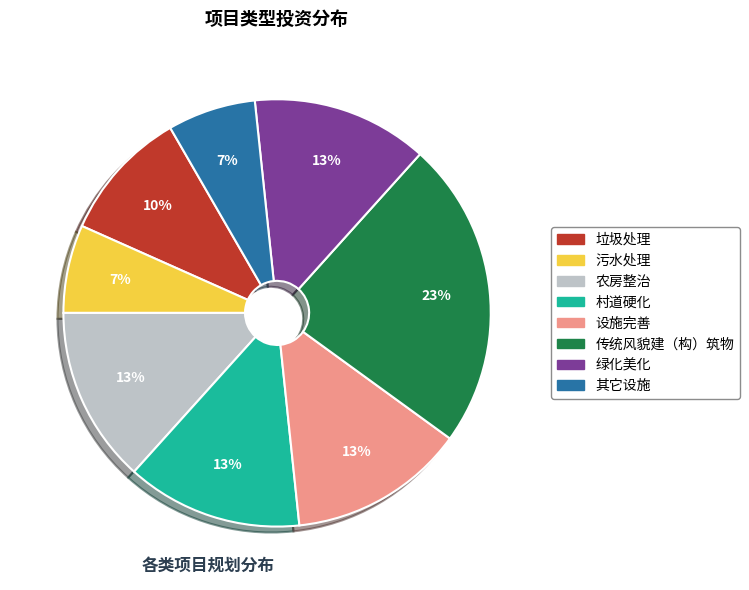

Which has a higher value, 村道硬化 or 污水处理?

村道硬化